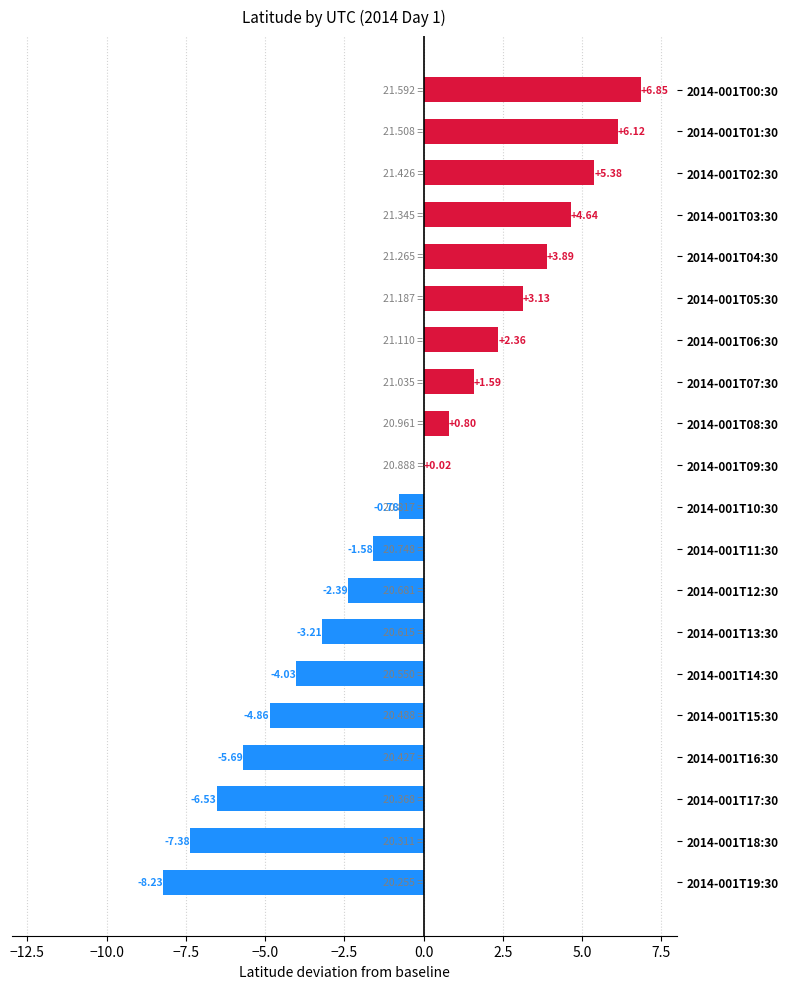

Between 2014-001T07:30 and 2014-001T01:30, which is larger?

2014-001T01:30